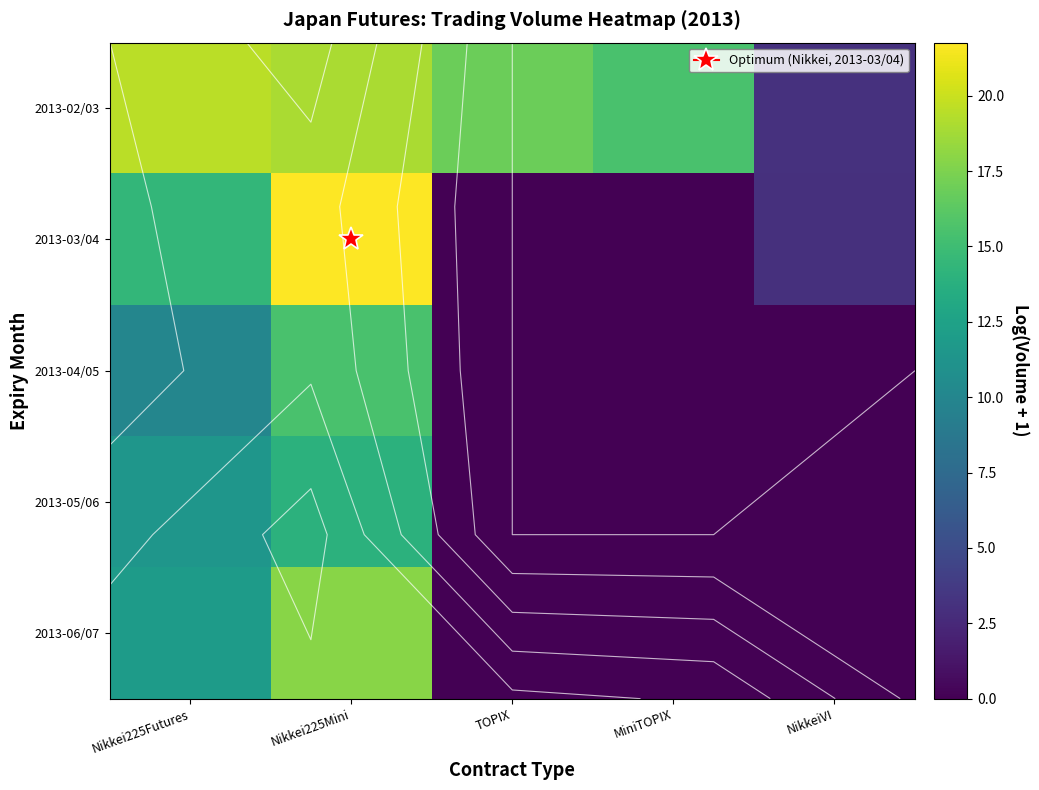

How many values in the 2013-04/05 series exceed 0?

2